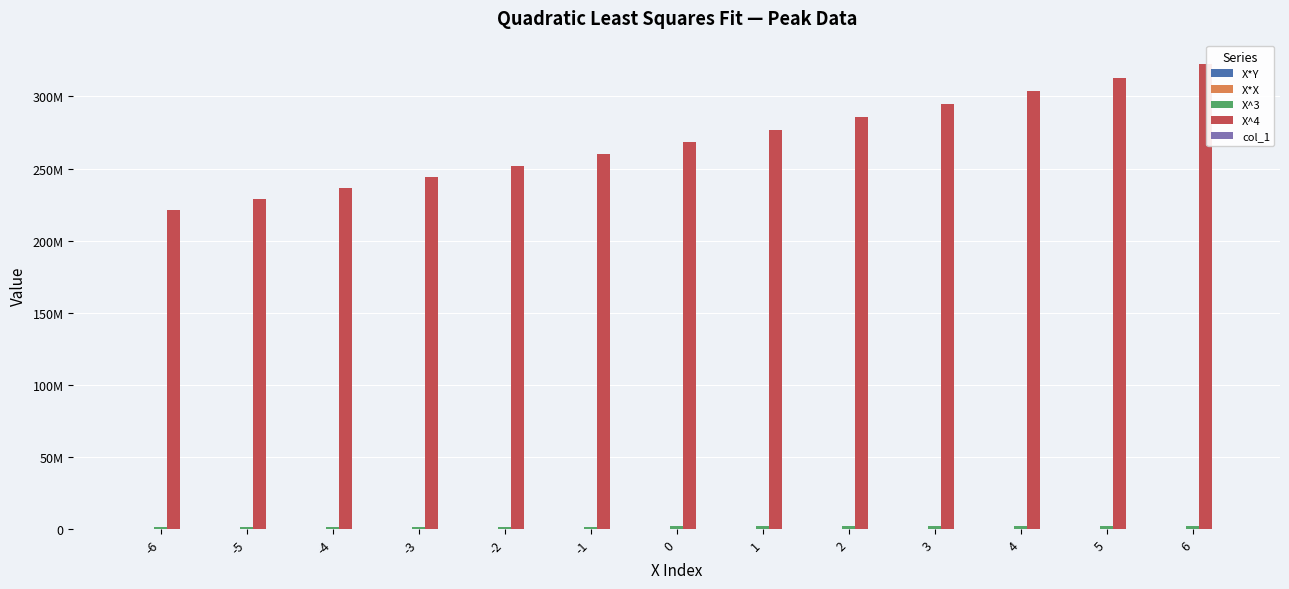

Are the bars grouped side by side (vs. stacked)?

Yes